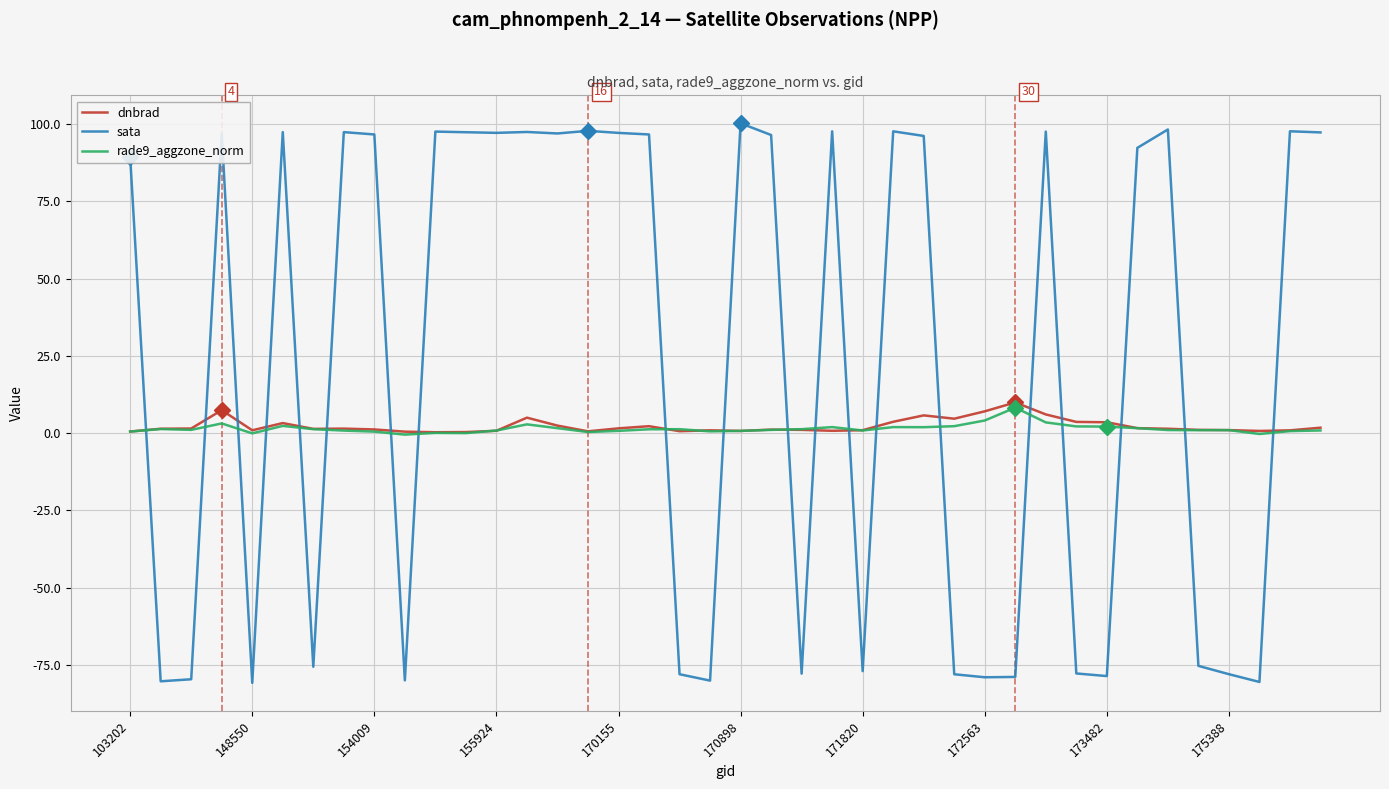

Which series ends up on top after the final intersection of dnbrad and sata?

sata